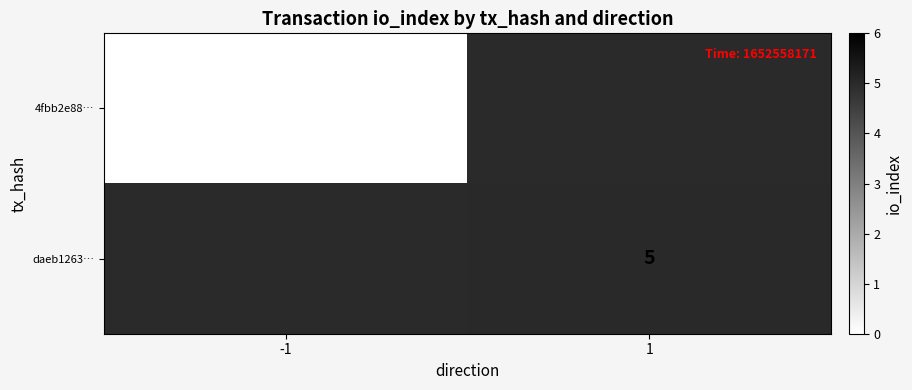

The value of daeb1263… at 1 is 8. True or false?

False